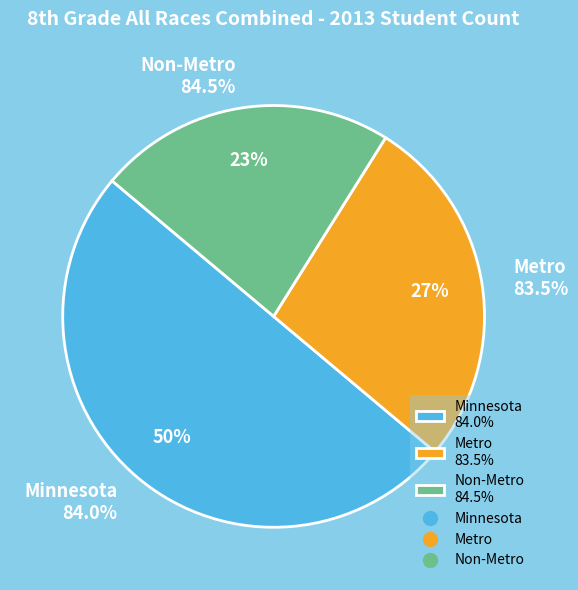

Combined, do Minnesota and Non-Metro account for over 50%?

Yes